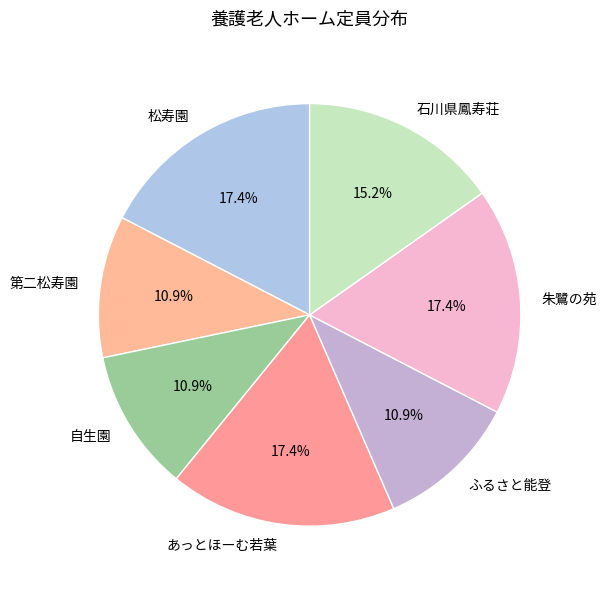

Which has a higher value, あっとほーむ若葉 or 第二松寿園?

あっとほーむ若葉